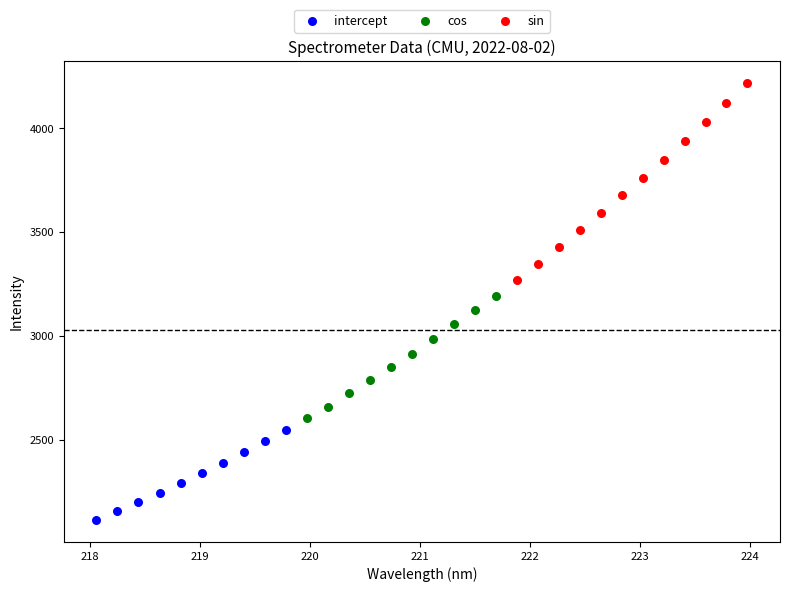

Which series contains the lowest Y value?

intercept